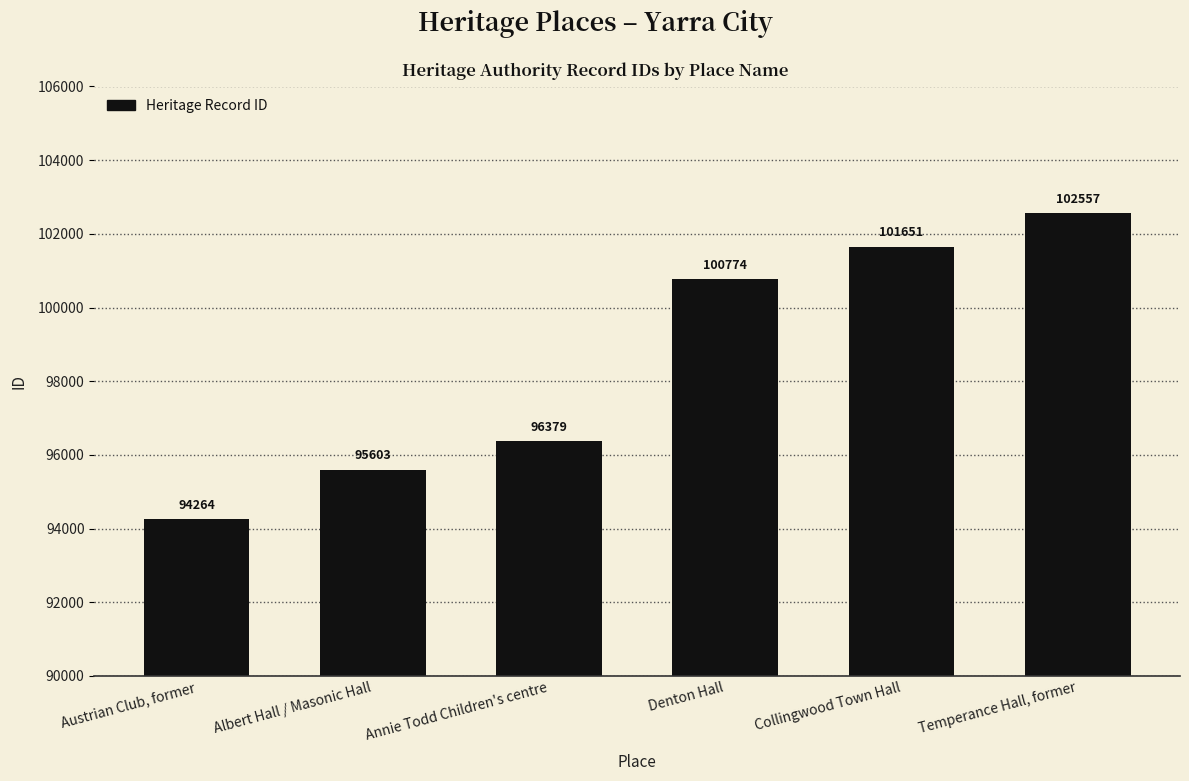

True or false: the data shows 94264 at Austrian Club, former.

True